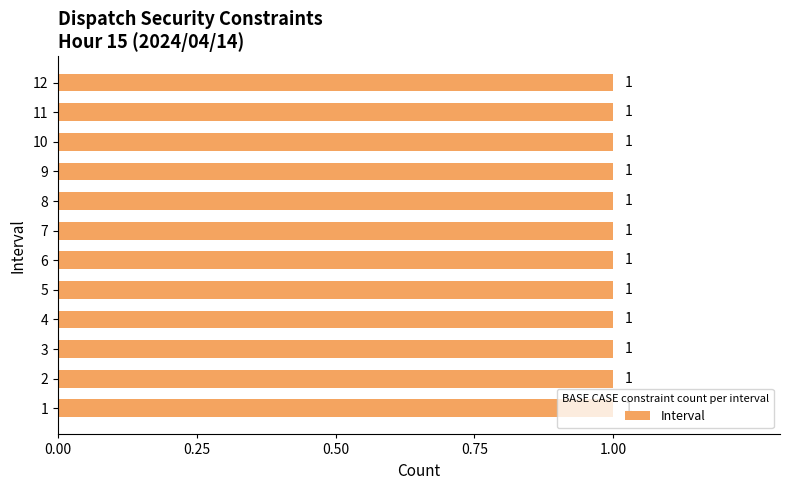

Count the number of data series in this chart.

1